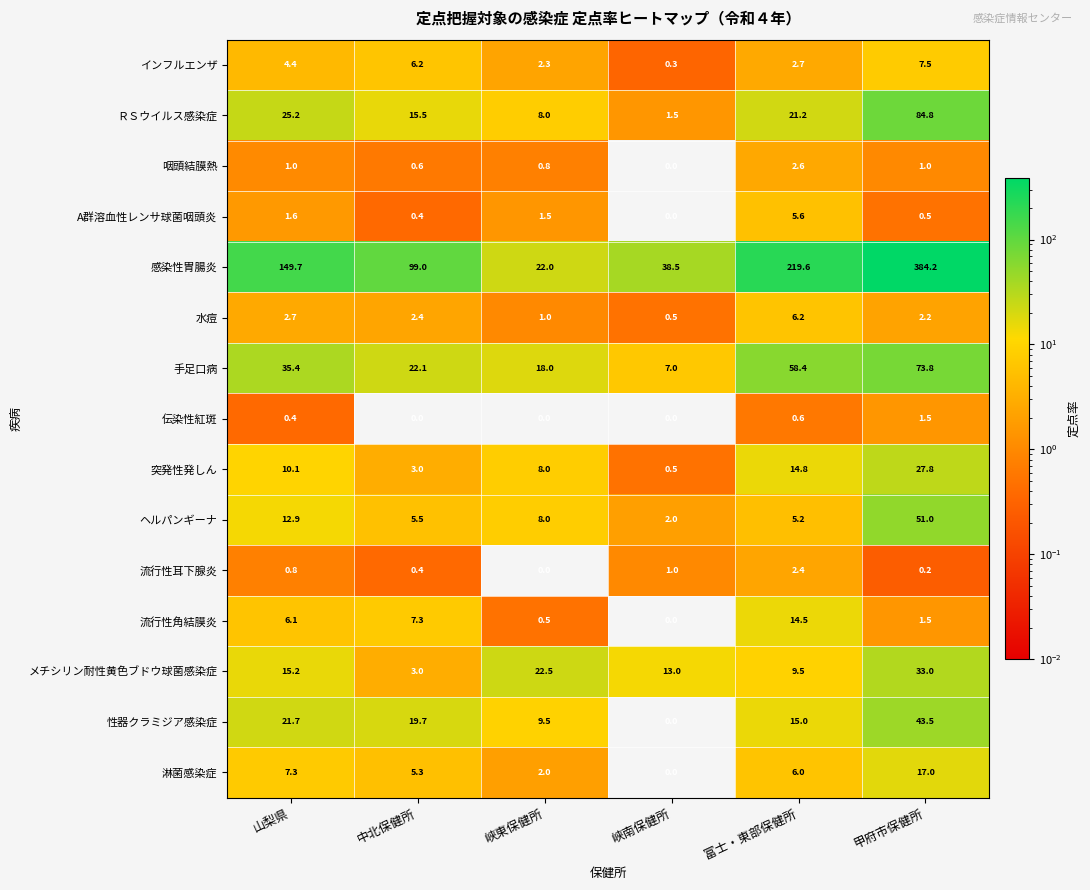

Where does the 淋菌感染症 series first go above 6?

山梨県